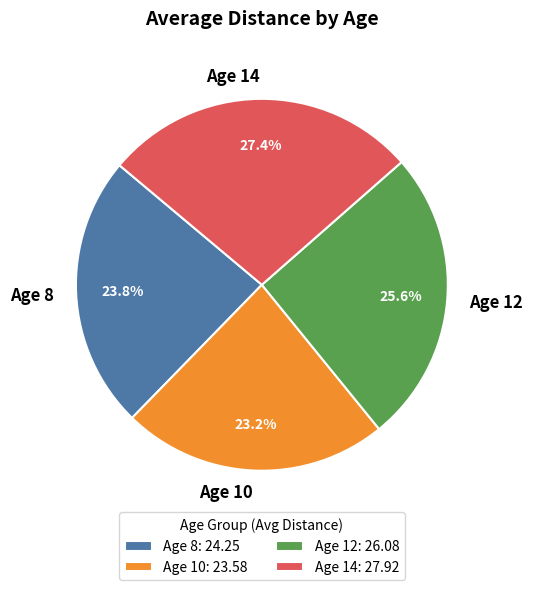

To the nearest percent, what is the average slice percentage?

25%